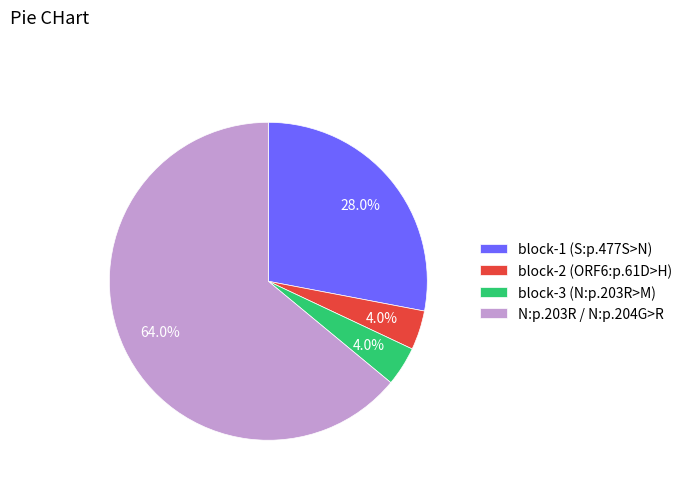

Which slice represents more than half of the pie?

N:p.203R / N:p.204G>R